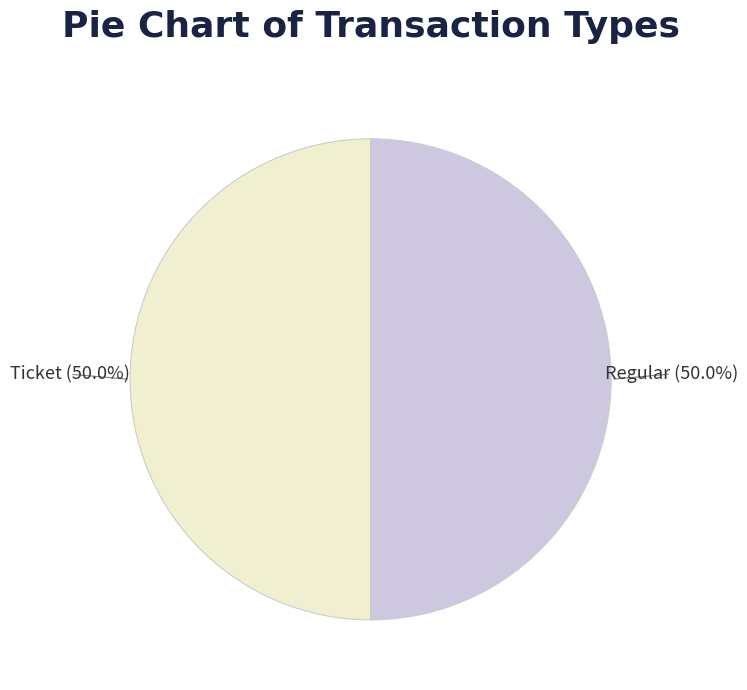

Count the number of slices in the pie.

2